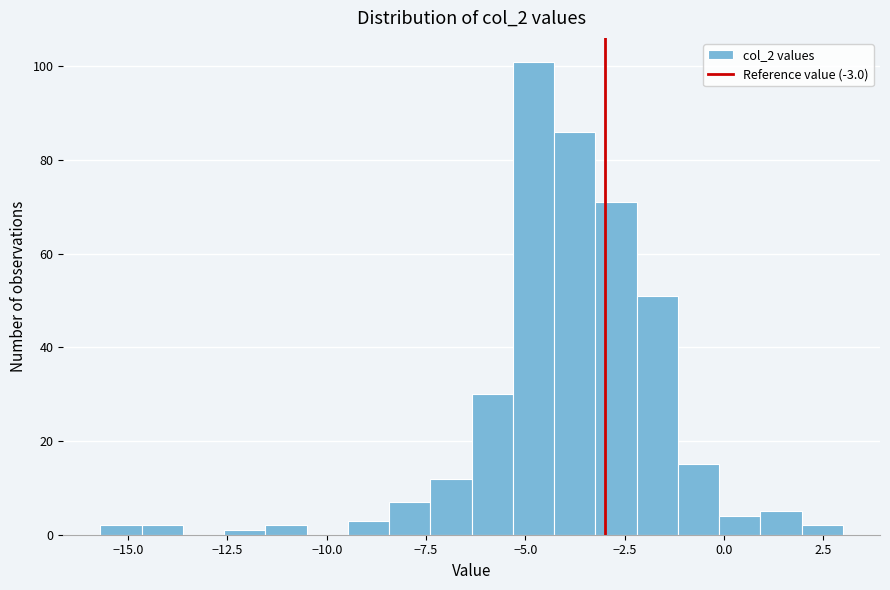

Around what value on the x-axis is the tallest bar? Give the approximate position of its centre, as read against the axis.

-5.0